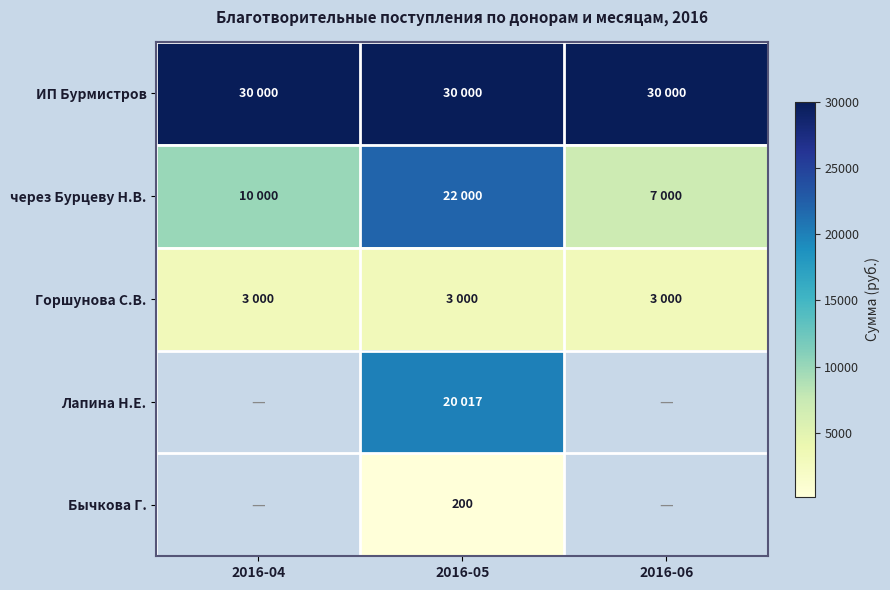

What is the smallest value displayed?

200.0